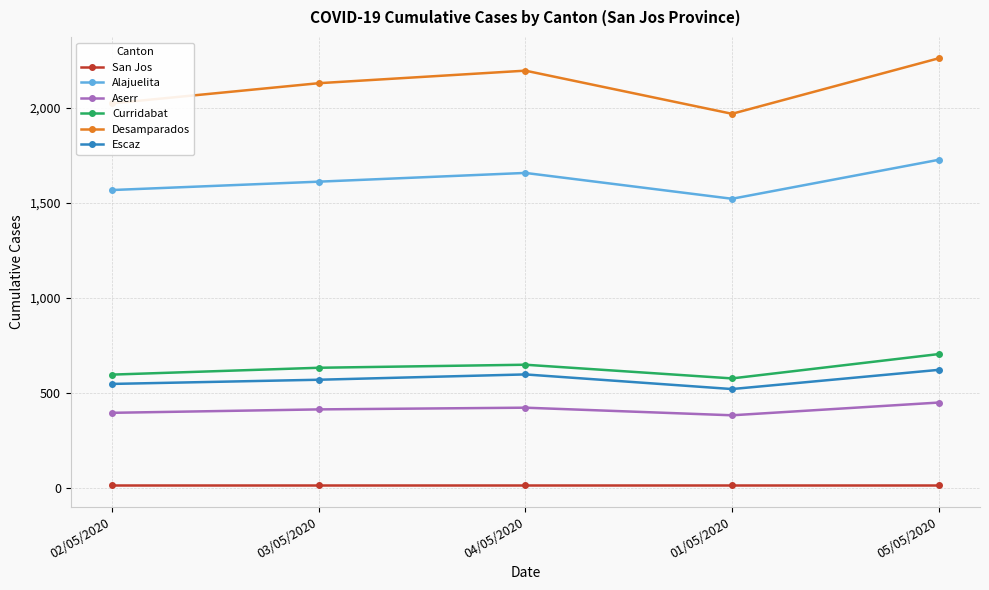

At which category does the chart reach its peak across all series?

05/05/2020